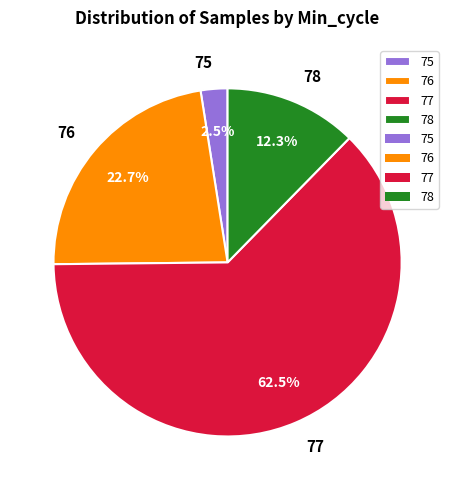

True or false: 77 accounts for 14% of the total.

False